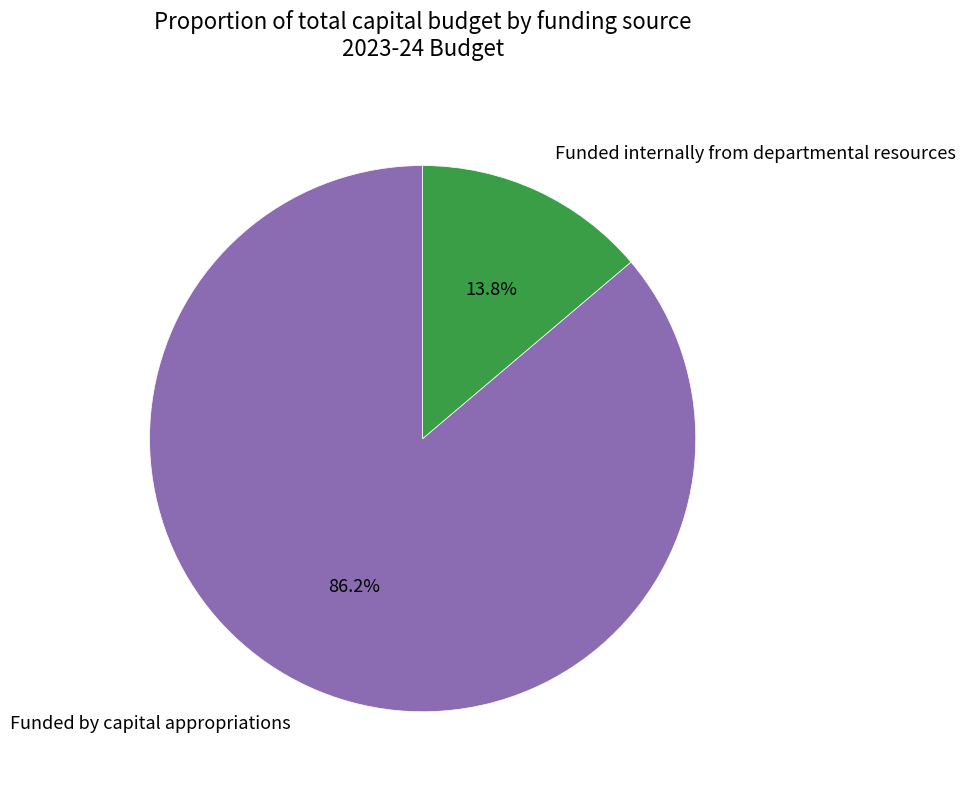

True or false: Funded by capital appropriations accounts for 80% of the total.

False